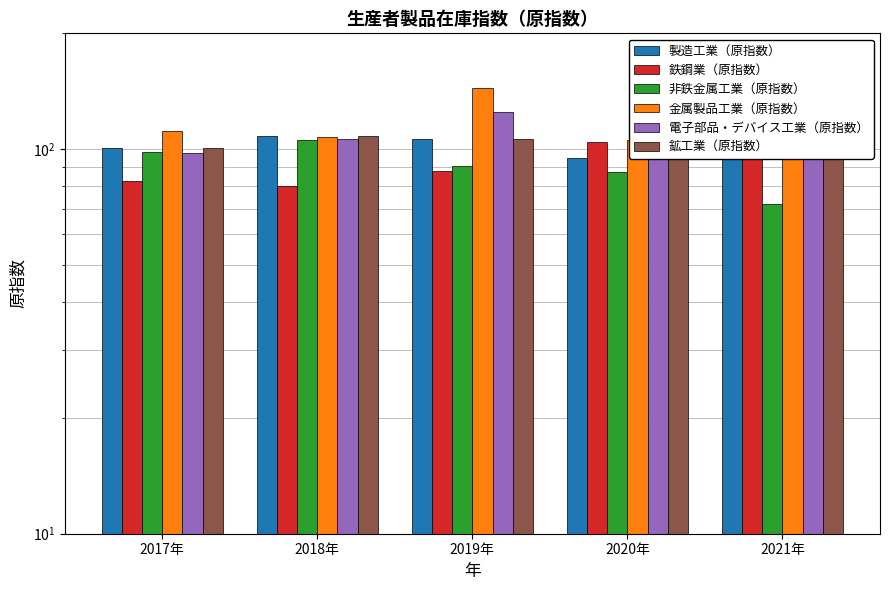

Where is 電子部品・デバイス工業（原指数） nearest to the value 130?

2019年